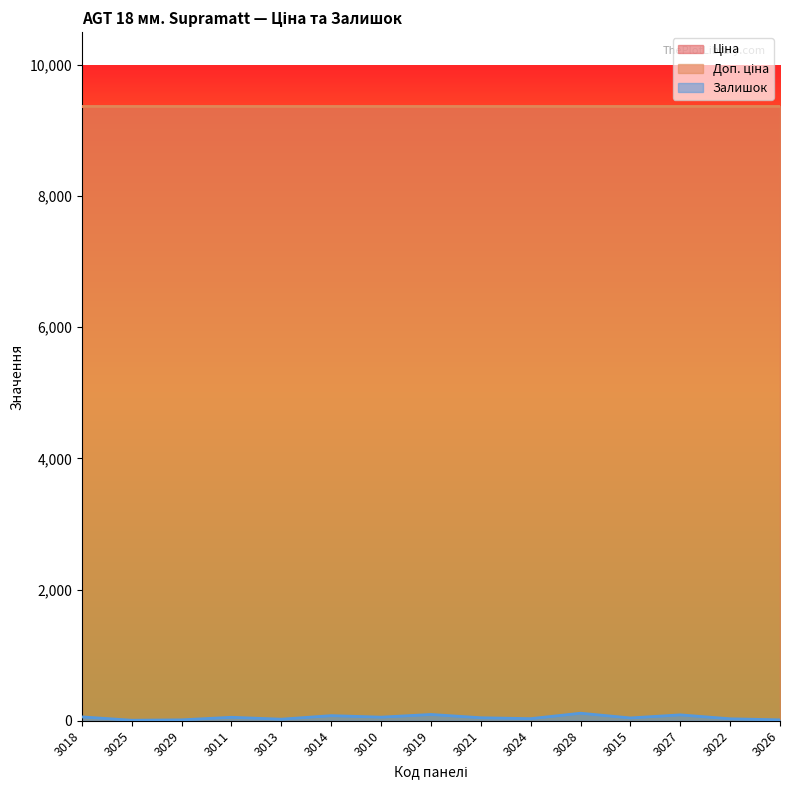

At which label does Залишок reach its minimum?

3025